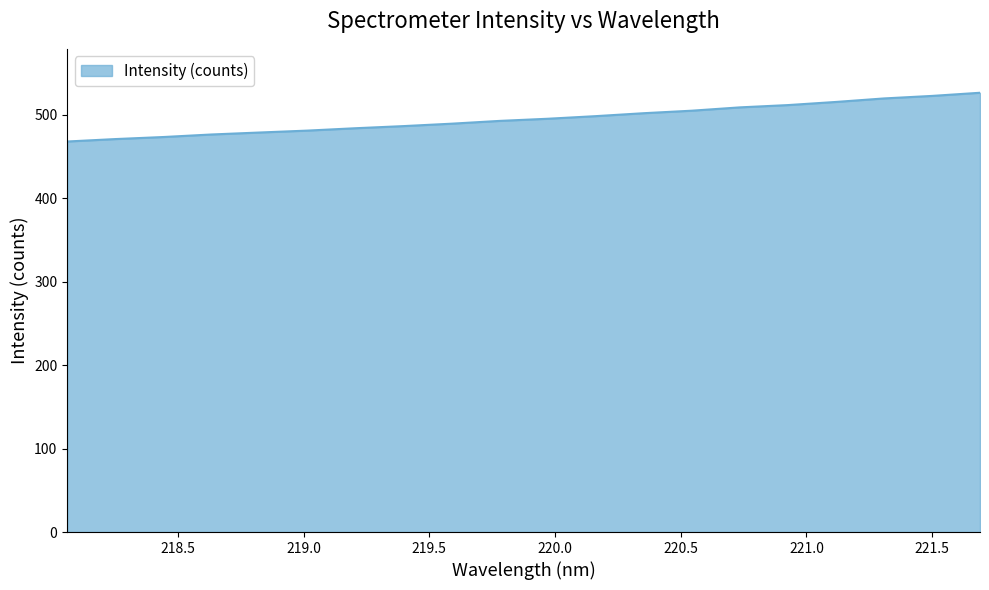

What is the difference between the maximum and minimum values?

58.4